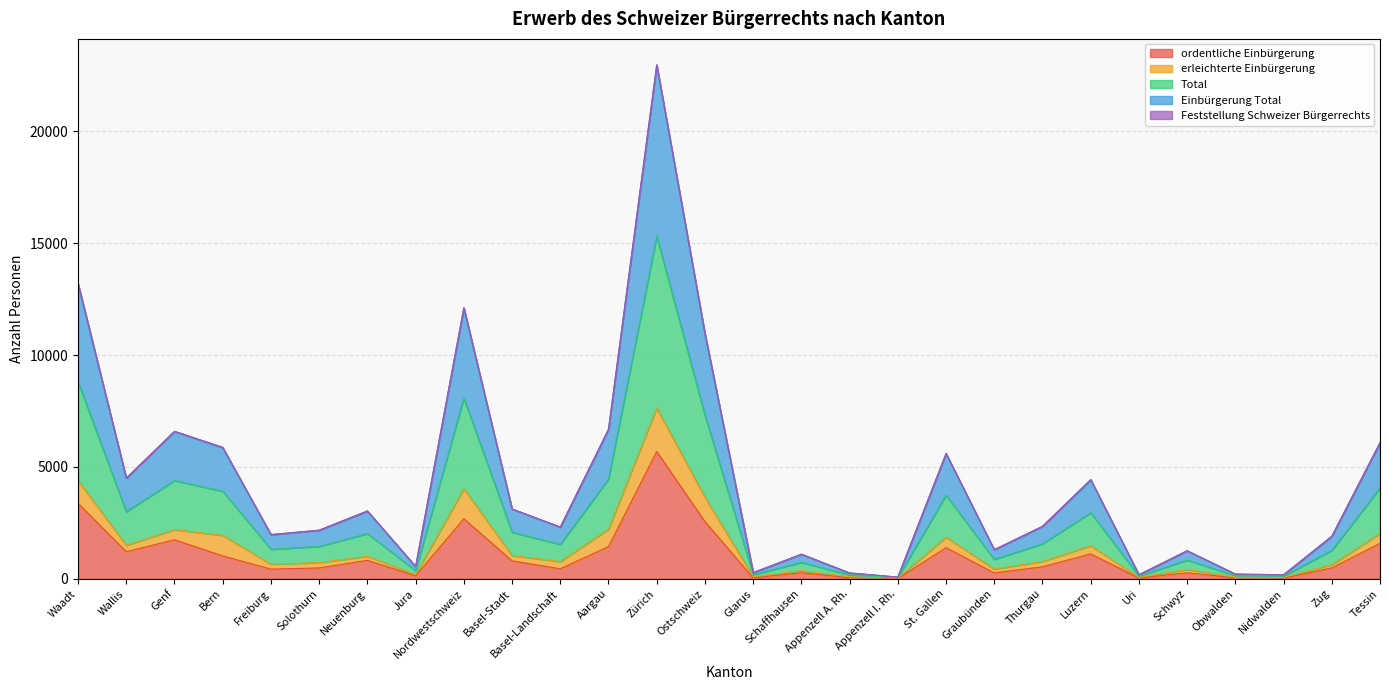

What is the difference between the highest and lowest values at Wallis?

3291